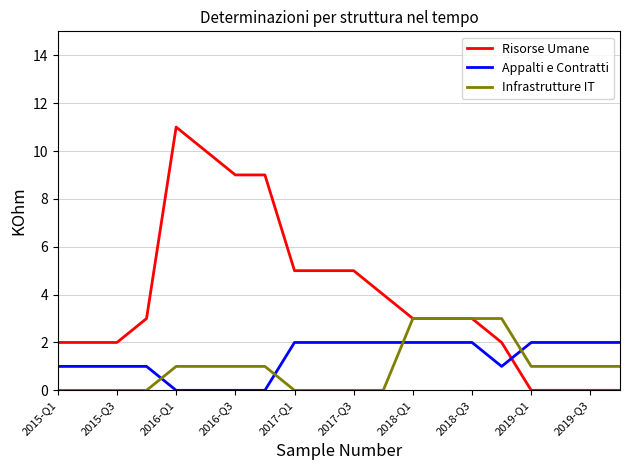

Which series has the largest total across all categories?

Risorse Umane